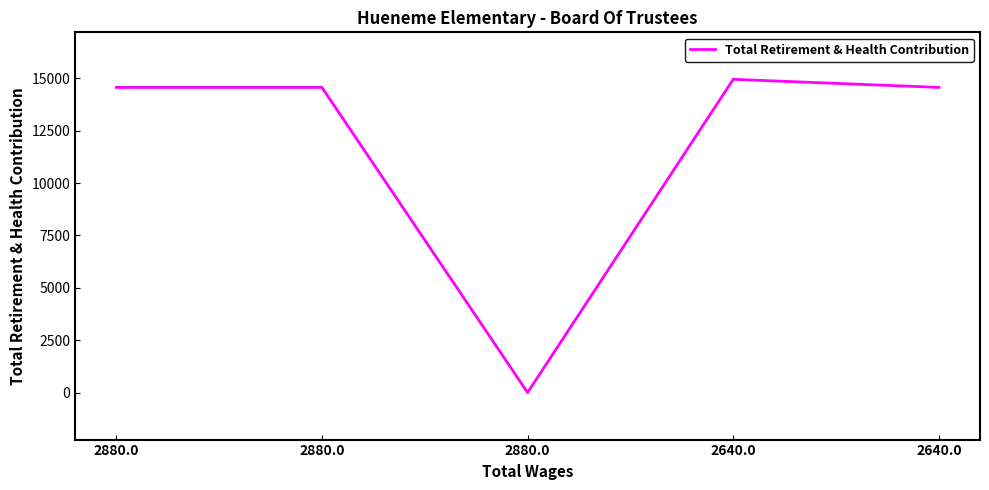

The chart shows a value of 14954 at 2640.0. True or false?

True